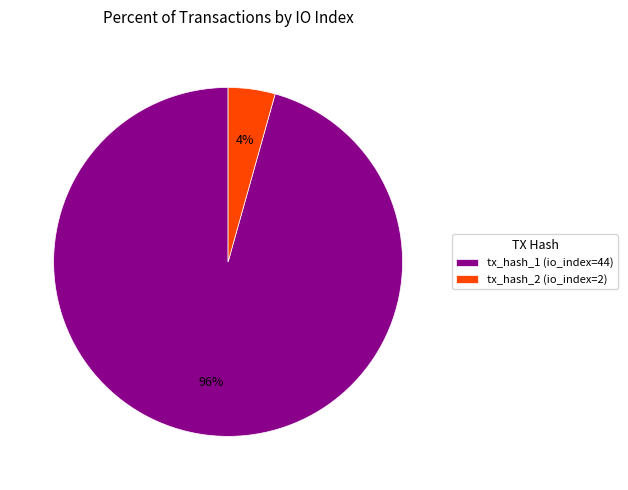

Which category has the biggest portion of the pie?

tx_hash_1 (io_index=44)